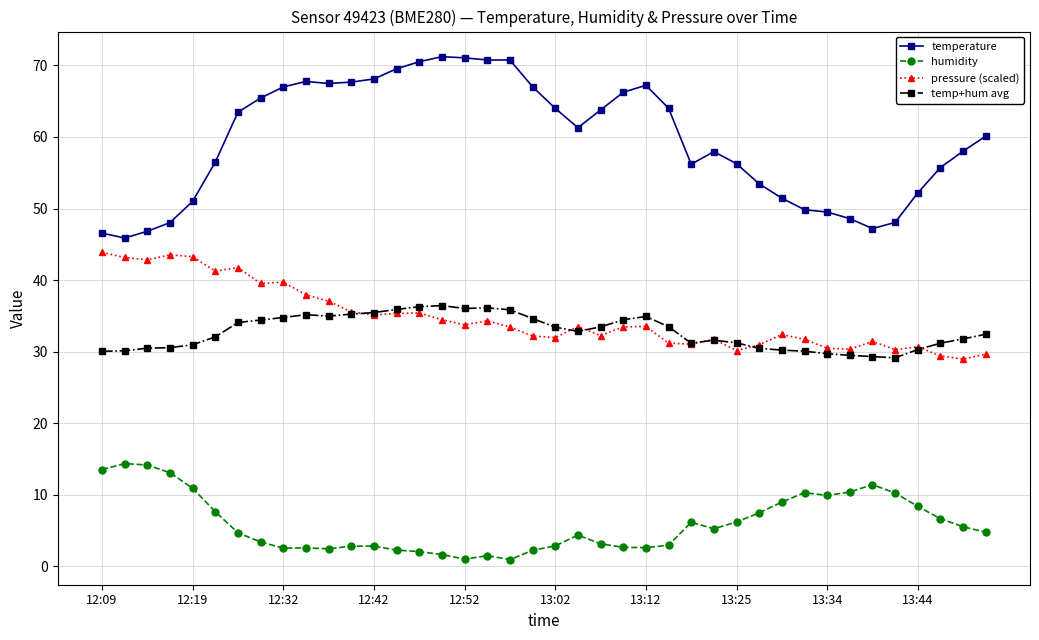

In humidity, how many points are lower than both neighbors (excluding endpoints)?

7